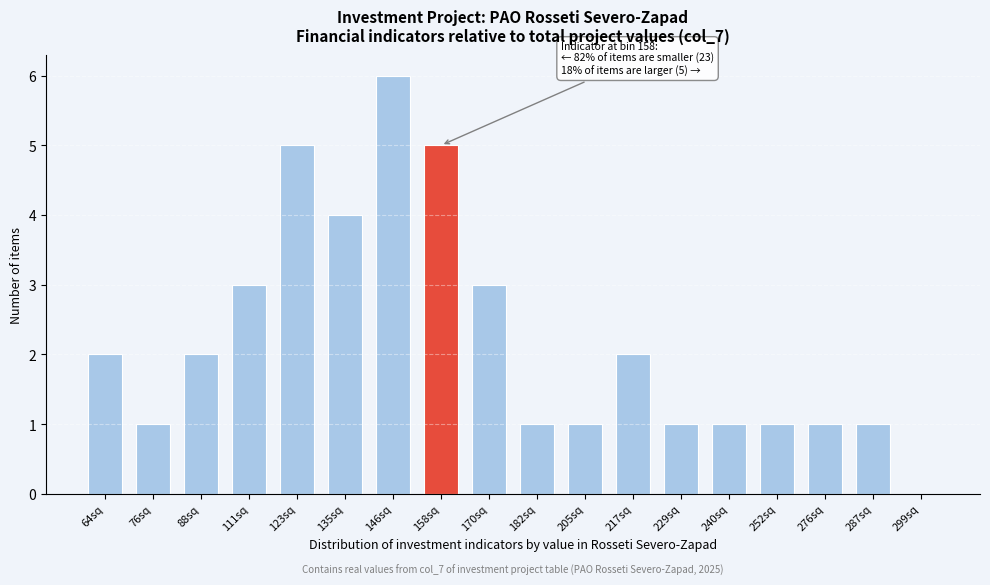

Reading right to left, list all the values displayed in this chart.

299sq=0	287sq=1	276sq=1	252sq=1	240sq=1	229sq=1	217sq=2	205sq=1	182sq=1	170sq=3	158sq=5	146sq=6	135sq=4	123sq=5	111sq=3	88sq=2	76sq=1	64sq=2